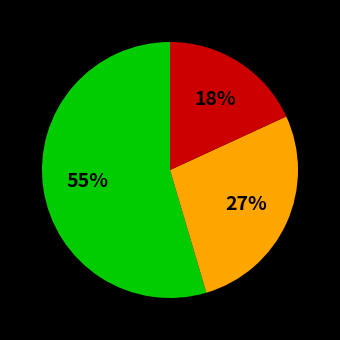

To the nearest percent, what is the average slice percentage?

33%